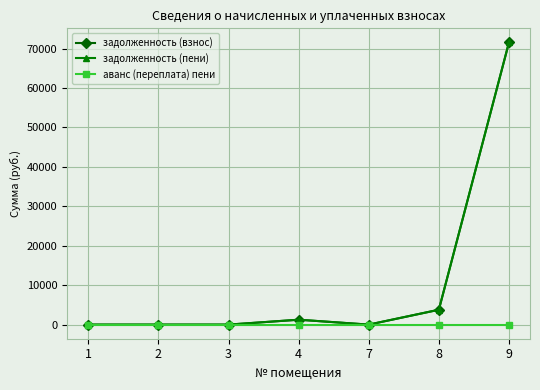

The value of задолженность (пени) at 2 is -38768.4. True or false?

False